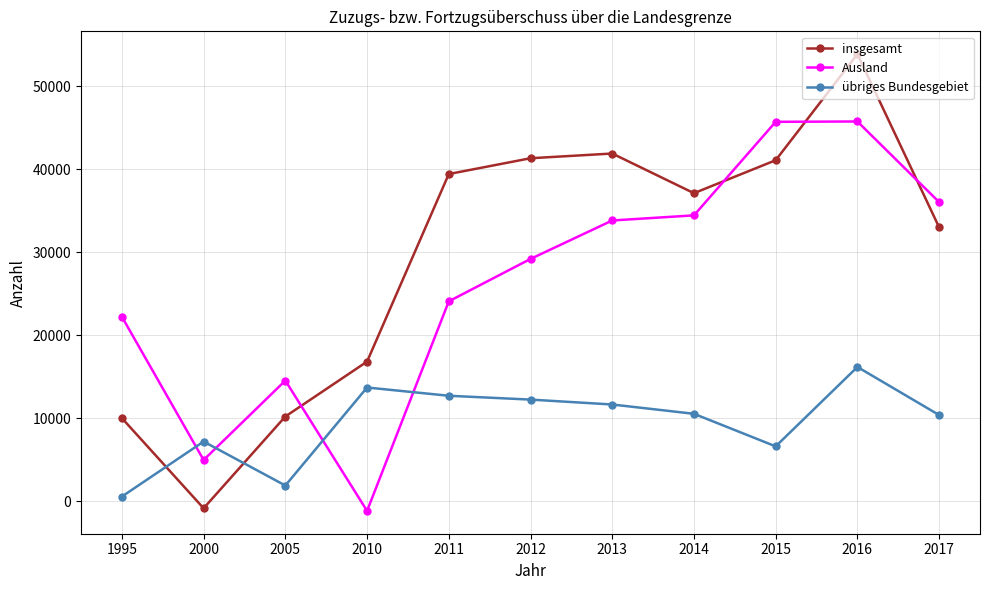

Between which two adjacent categories do insgesamt and Ausland first intersect?

2005 and 2010